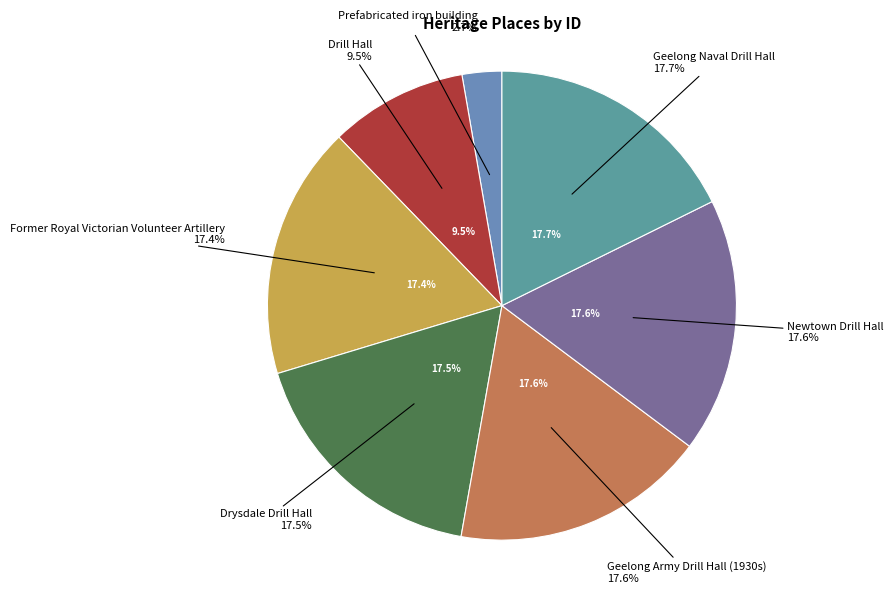

The Drill Hall slice represents 2% of the pie. True or false?

False